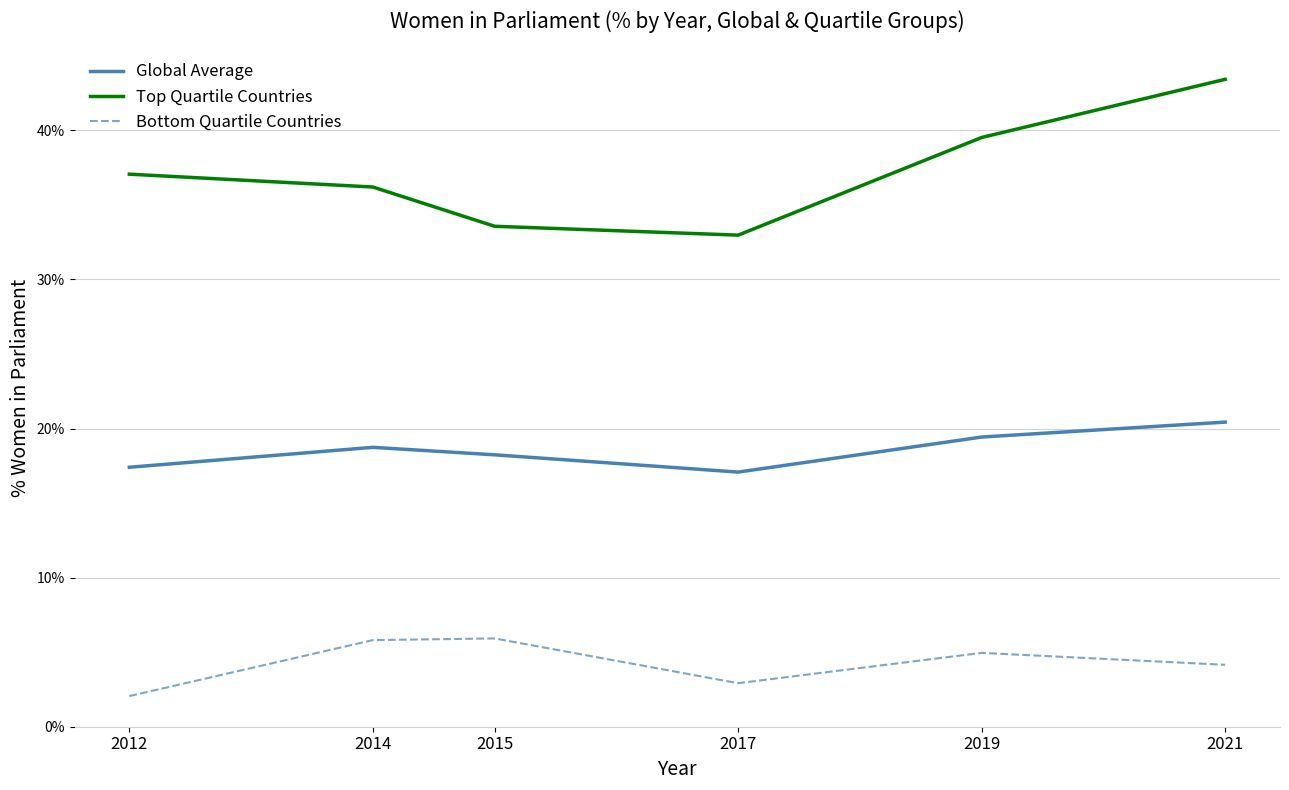

Does the chart display data point markers on the line(s)?

No